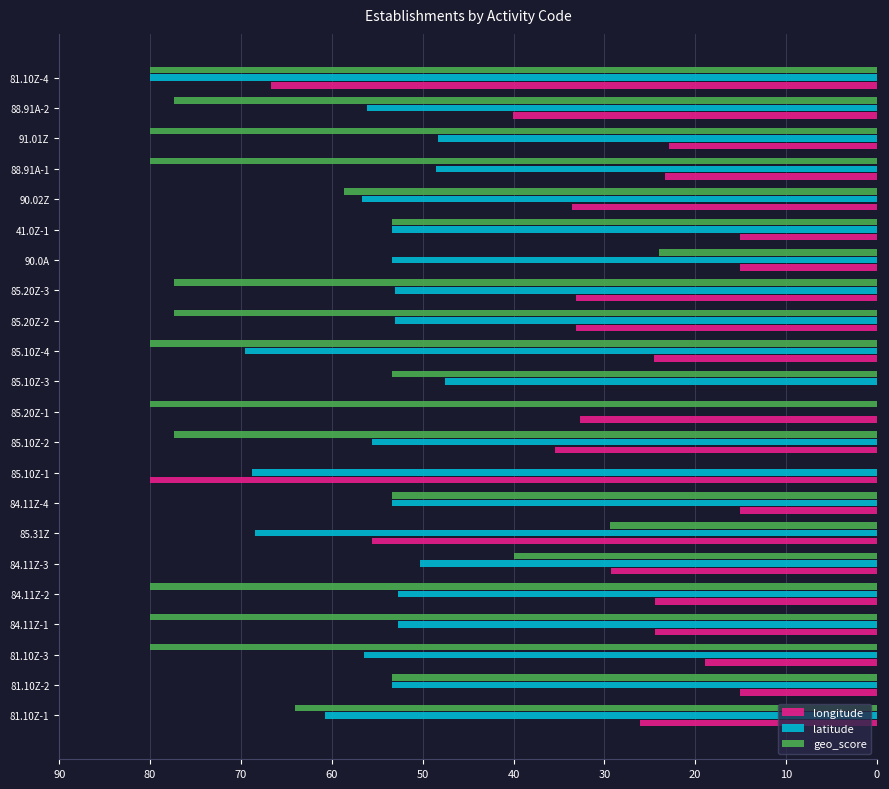

Between 85.20Z-3 and 91.01Z, which series saw the biggest shift?

longitude